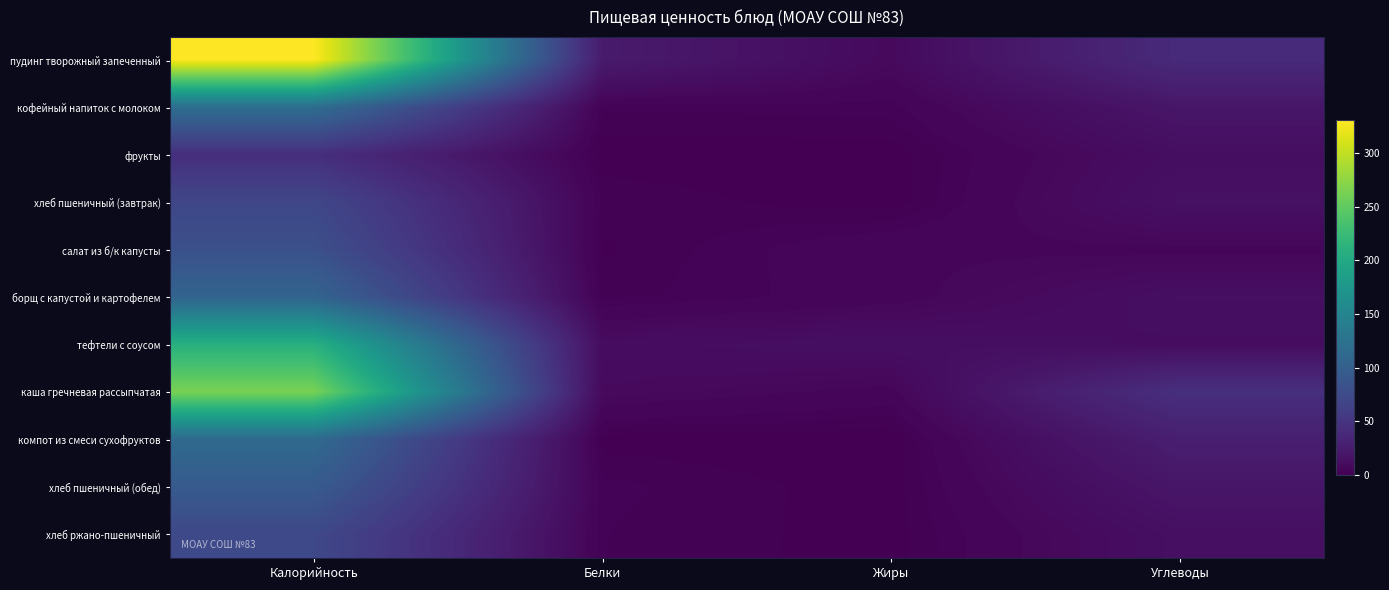

What is the total value across all series at Калорийность?

1505.4